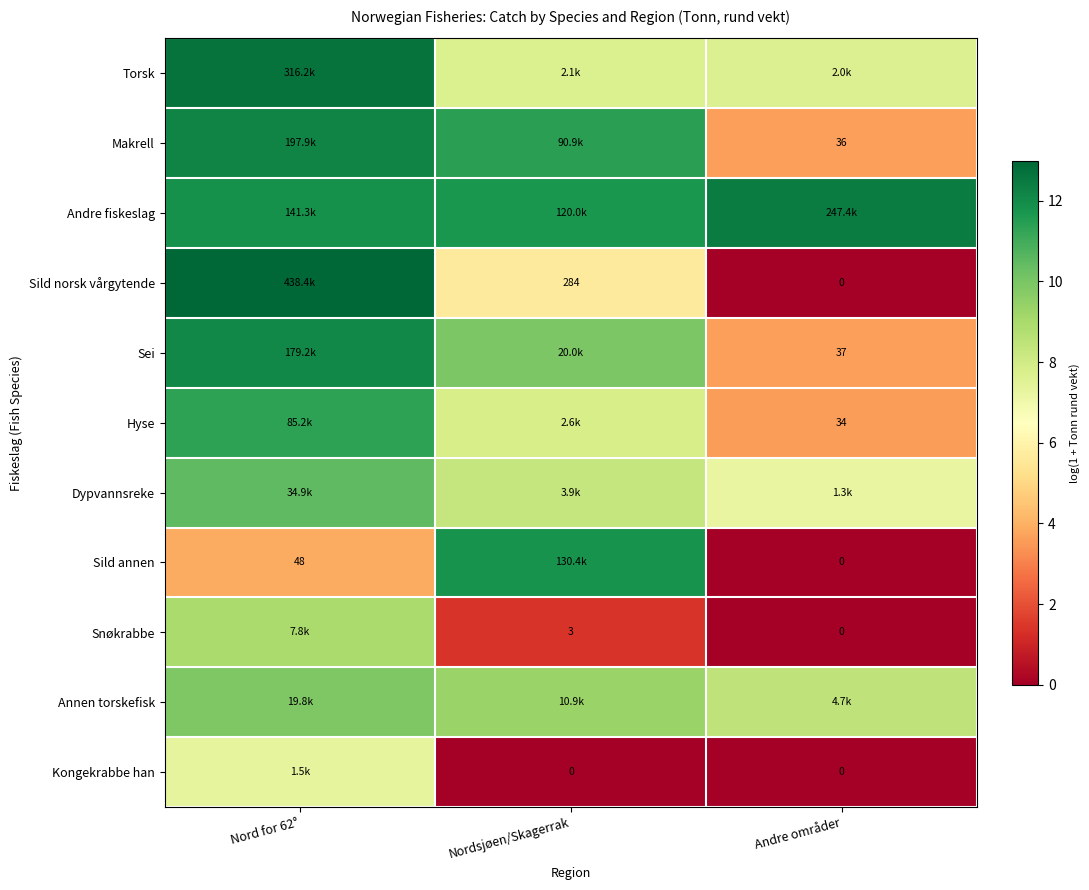

Where does the Snøkrabbe series first go above 1?

Nord for 62°